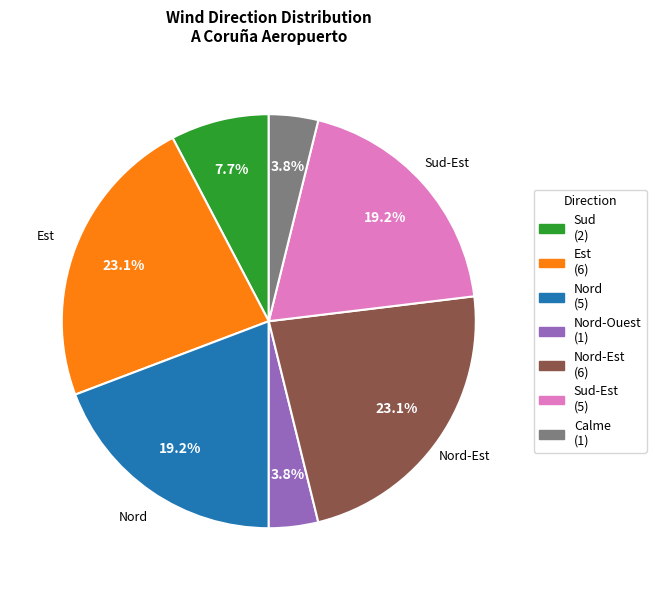

Does any single category account for the majority?

No